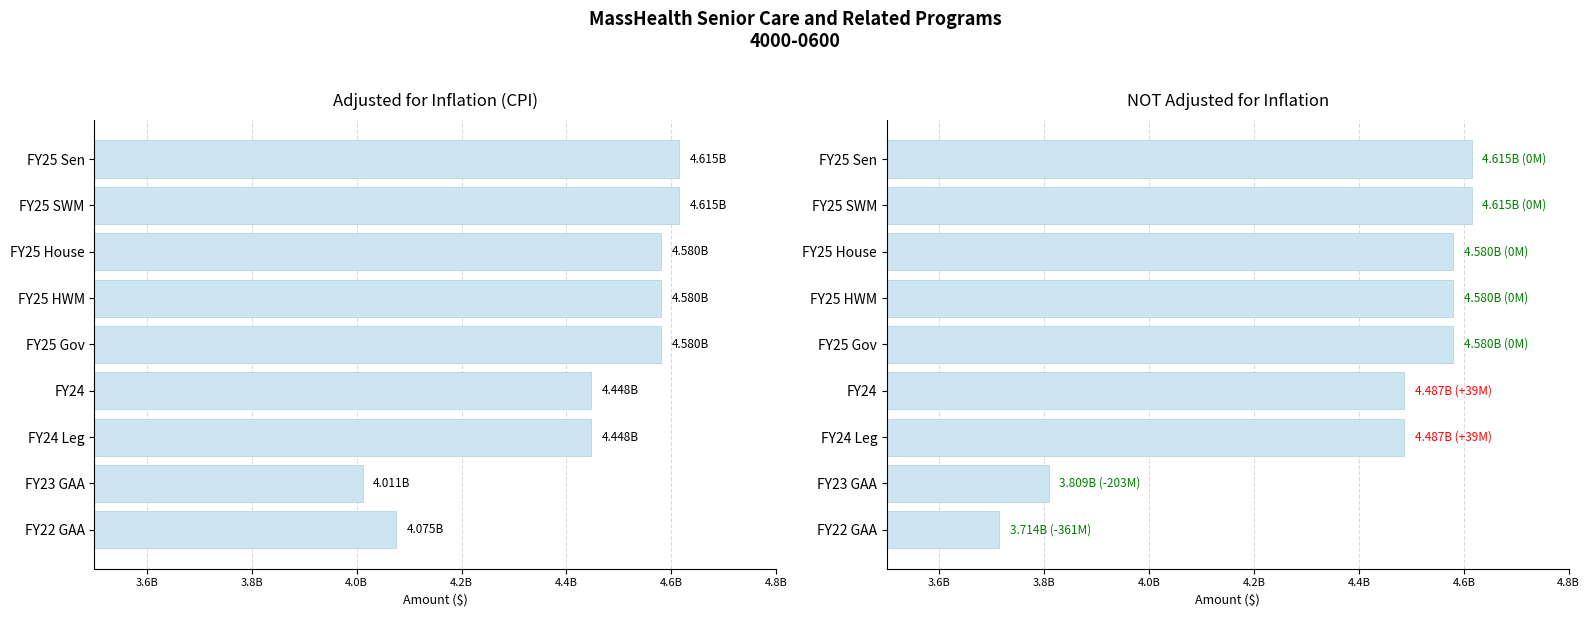

At how many categories does at least one series exceed 4327004028?

7